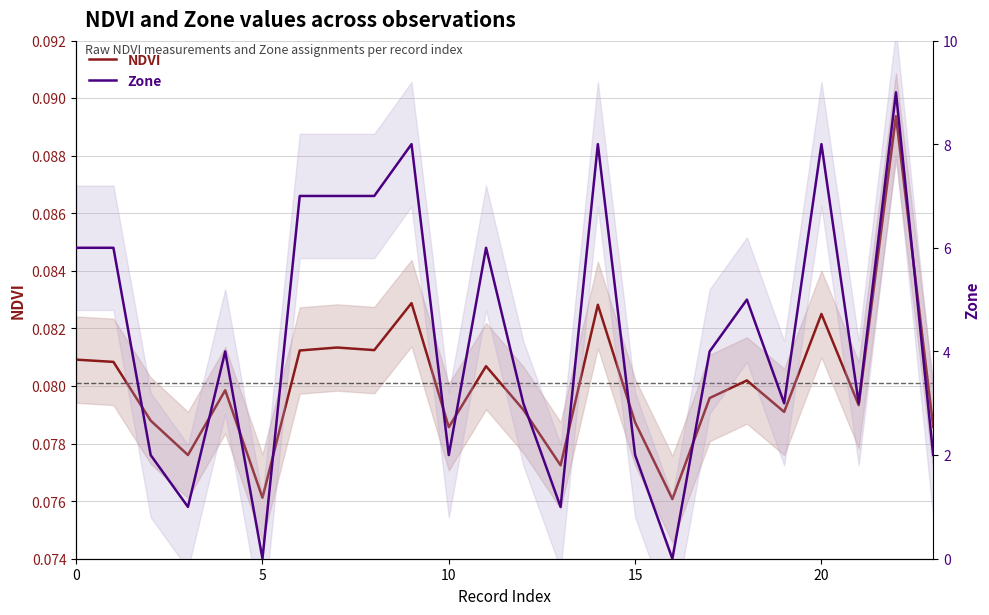

What is the maximum value shown in the chart?

9.0